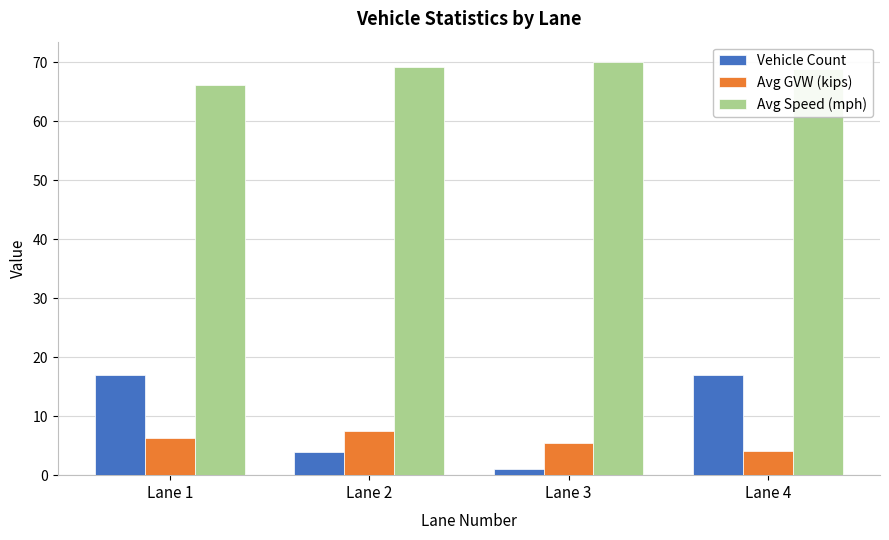

At how many categories does at least one series exceed 26?

4